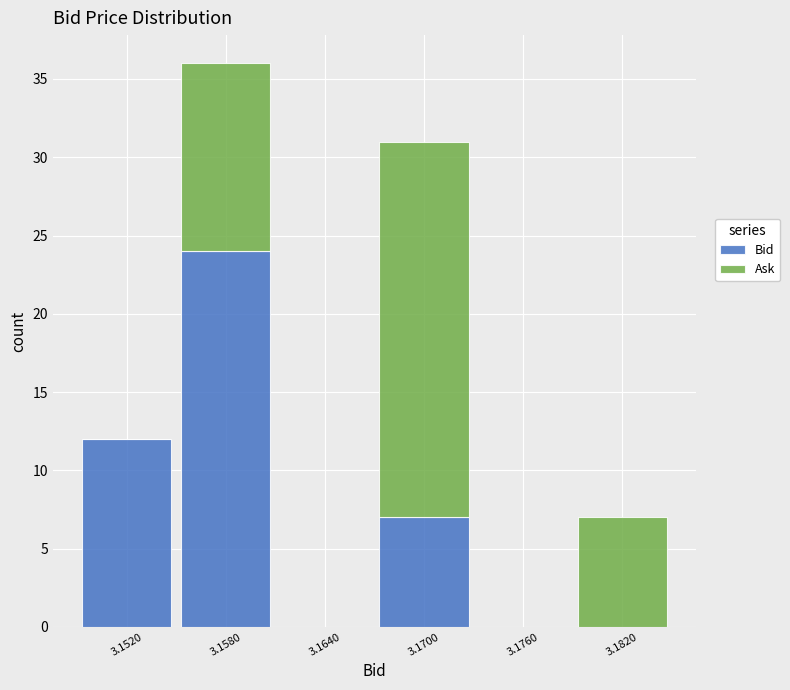

What is the total height of the stacked bar covering 3.179 to 3.185 on the x-axis? The values are not printed on the chart, so give them approximately, as read against the axis.

7